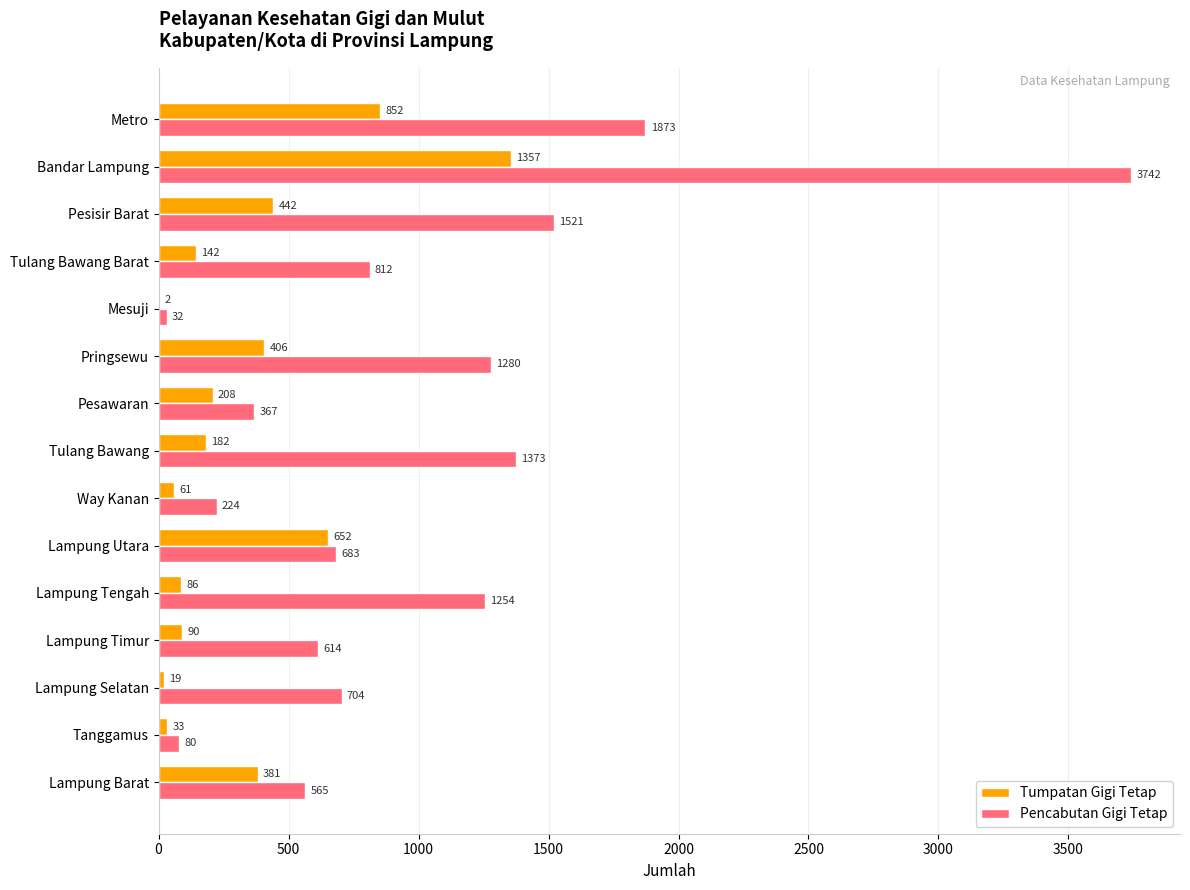

True or false: Tumpatan Gigi Tetap has a value of 19 at Lampung Selatan.

True